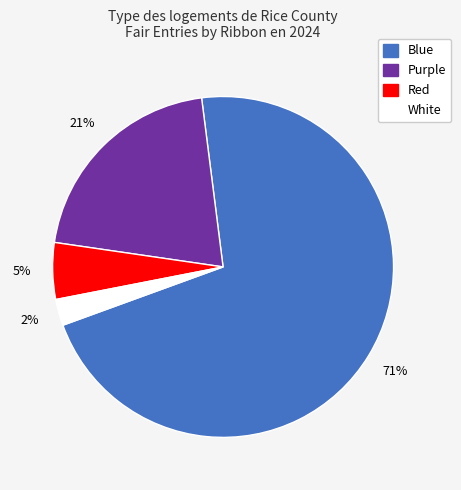

To the nearest percent, what is the average slice percentage?

25%